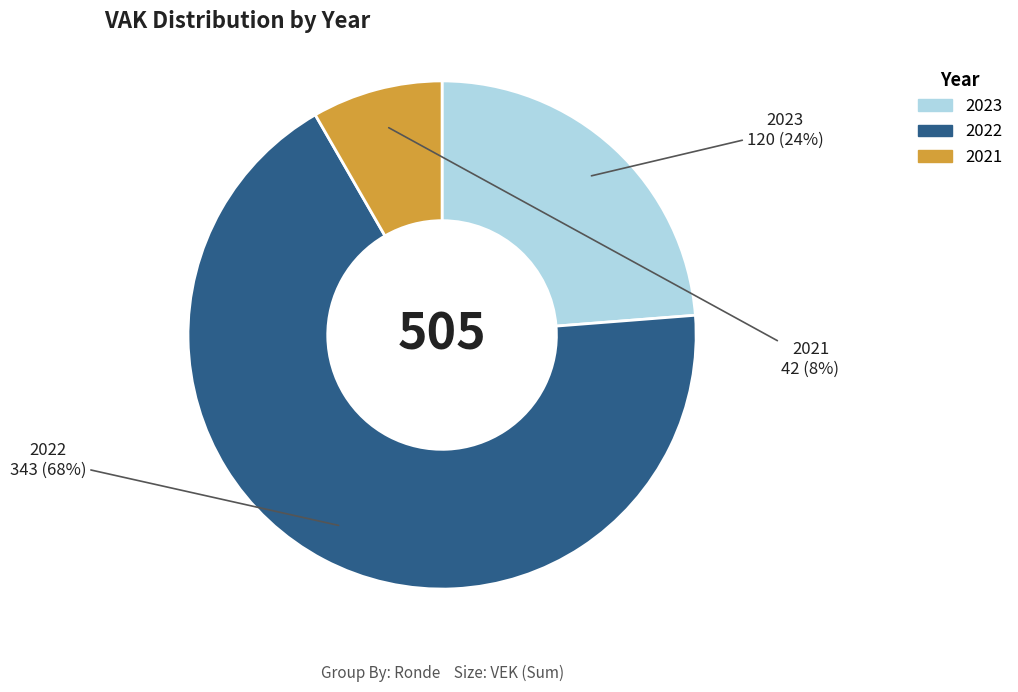

What percentage is the 2021 slice, to the nearest percent?

8%